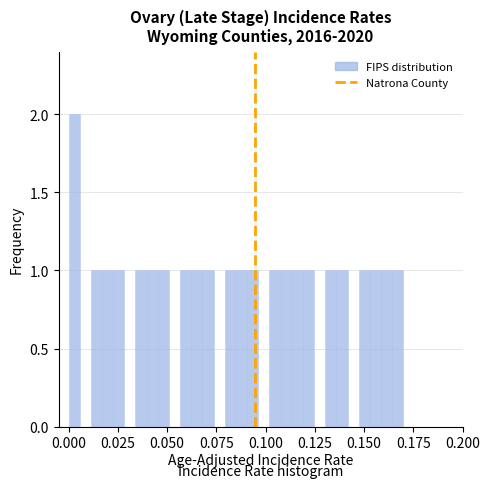

Around what value on the x-axis is the tallest bar? Give the approximate position of its centre, as read against the axis.

0.005